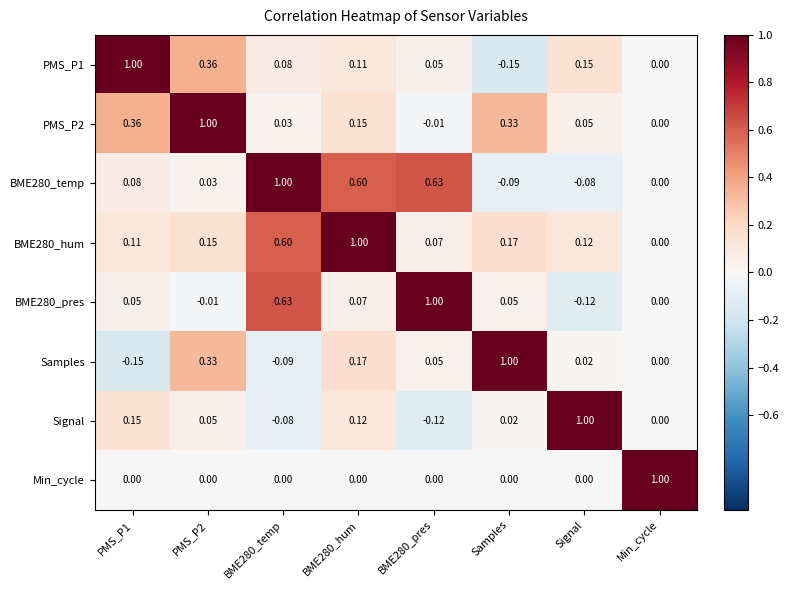

Rank the series at BME280_hum from highest to lowest value.

BME280_hum, BME280_temp, Samples, PMS_P2, Signal, PMS_P1, BME280_pres, Min_cycle